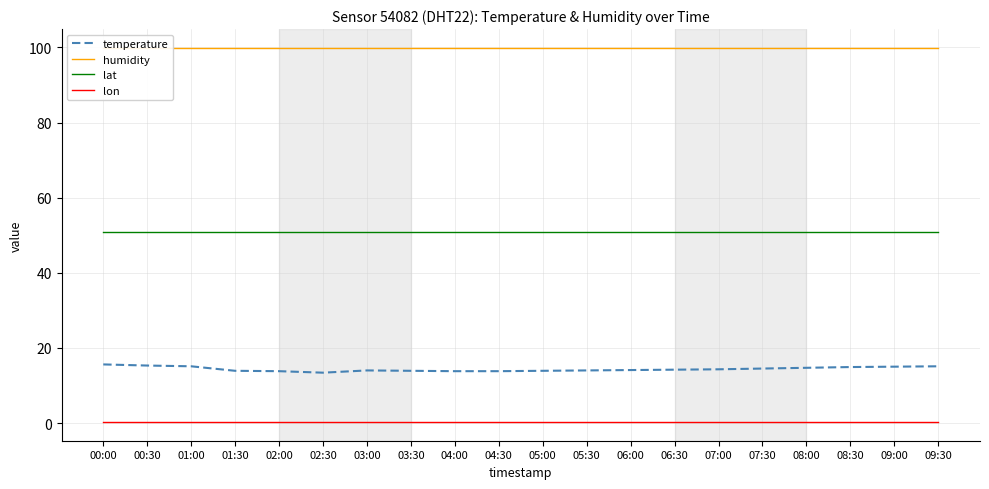

What position from the left is 03:30?

8